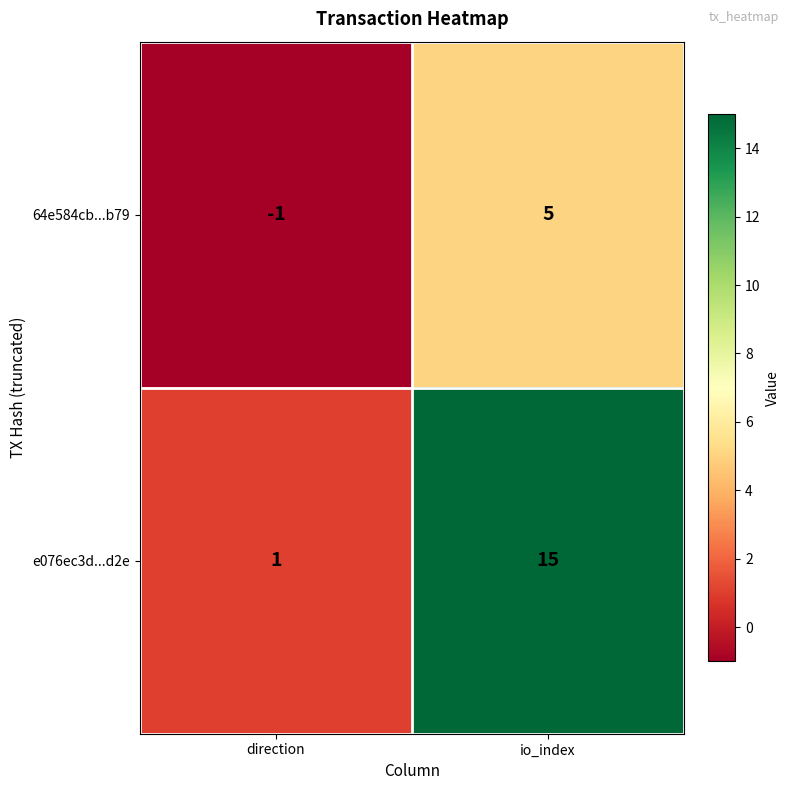

What is the highest value of the 64e584cb...b79 series?

5